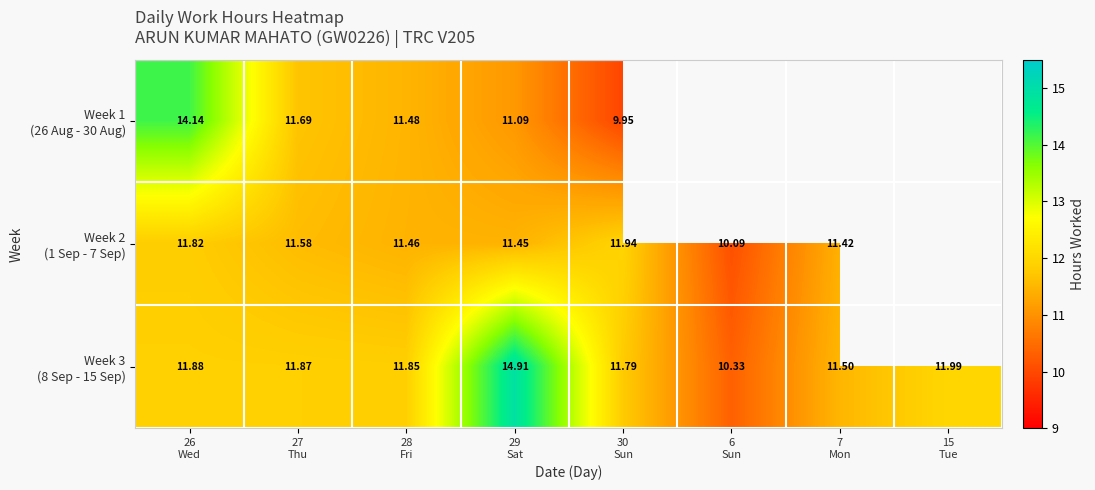

At which category does the chart reach its minimum across all series?

30
Sun